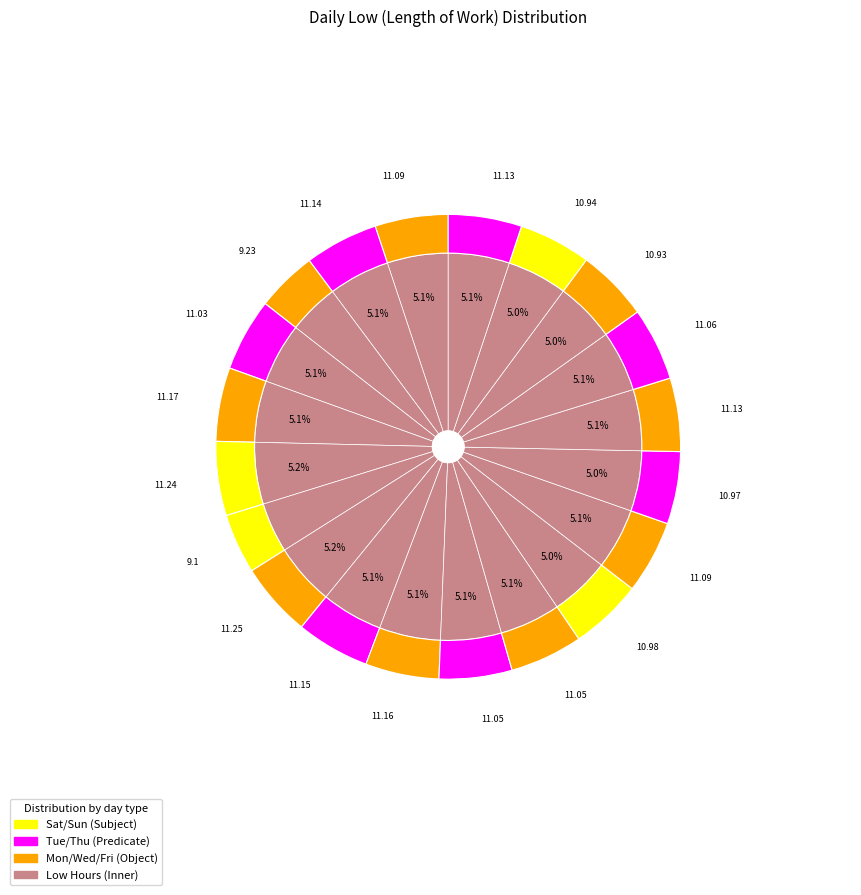

What percentage is the 11-Sat slice, to the nearest percent?

5%